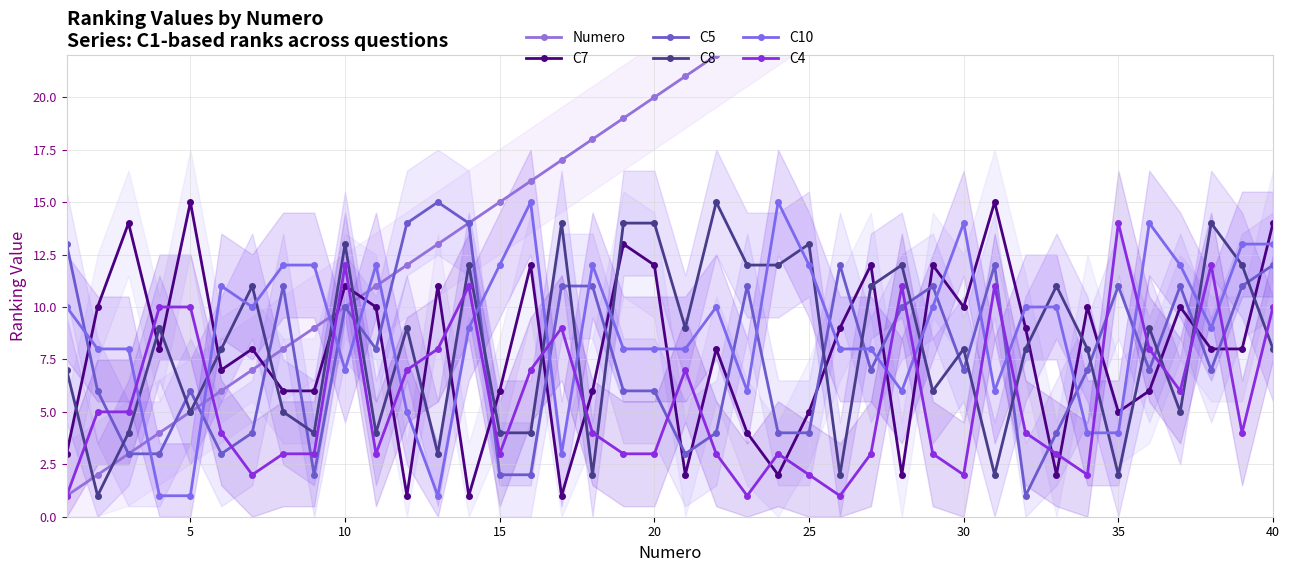

At which category is the sum across all series the highest?

40